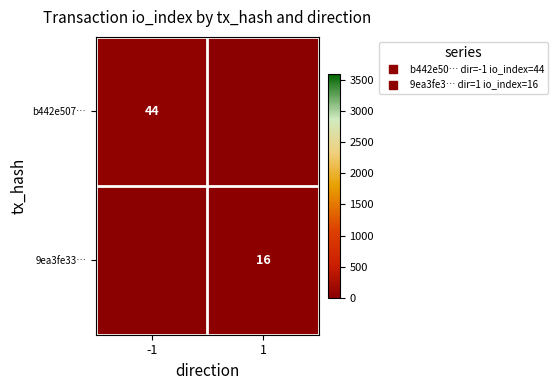

List the series in order of their peak value, highest first.

b442e507…, 9ea3fe33…